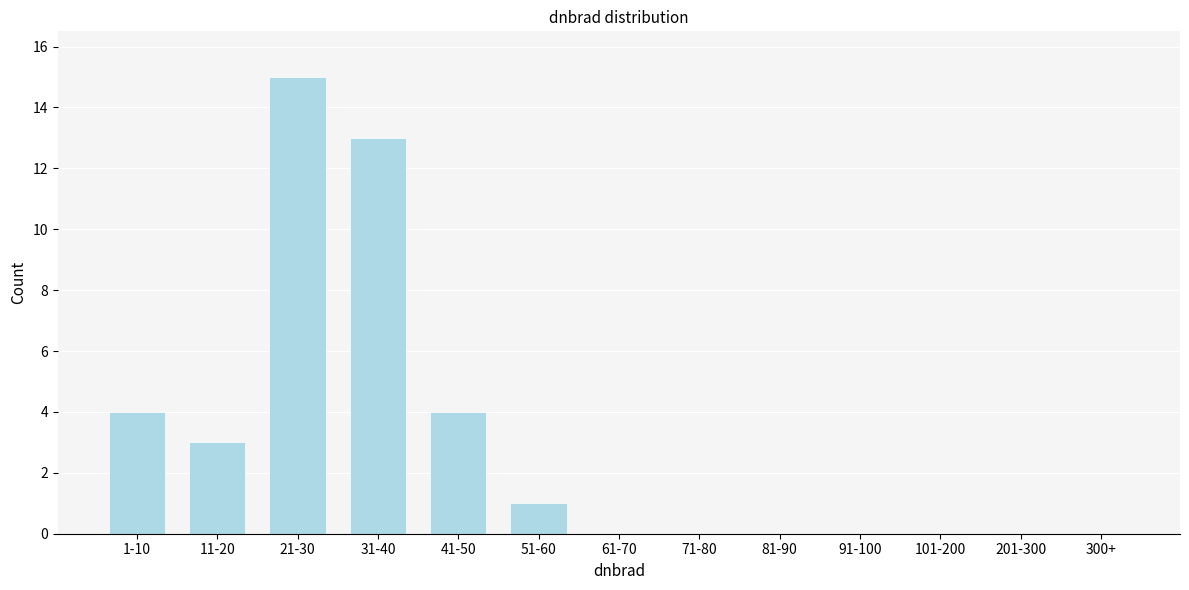

Reading right to left, list all the values displayed in this chart.

300+=0	201-300=0	101-200=0	91-100=0	81-90=0	71-80=0	61-70=0	51-60=1	41-50=4	31-40=13	21-30=15	11-20=3	1-10=4